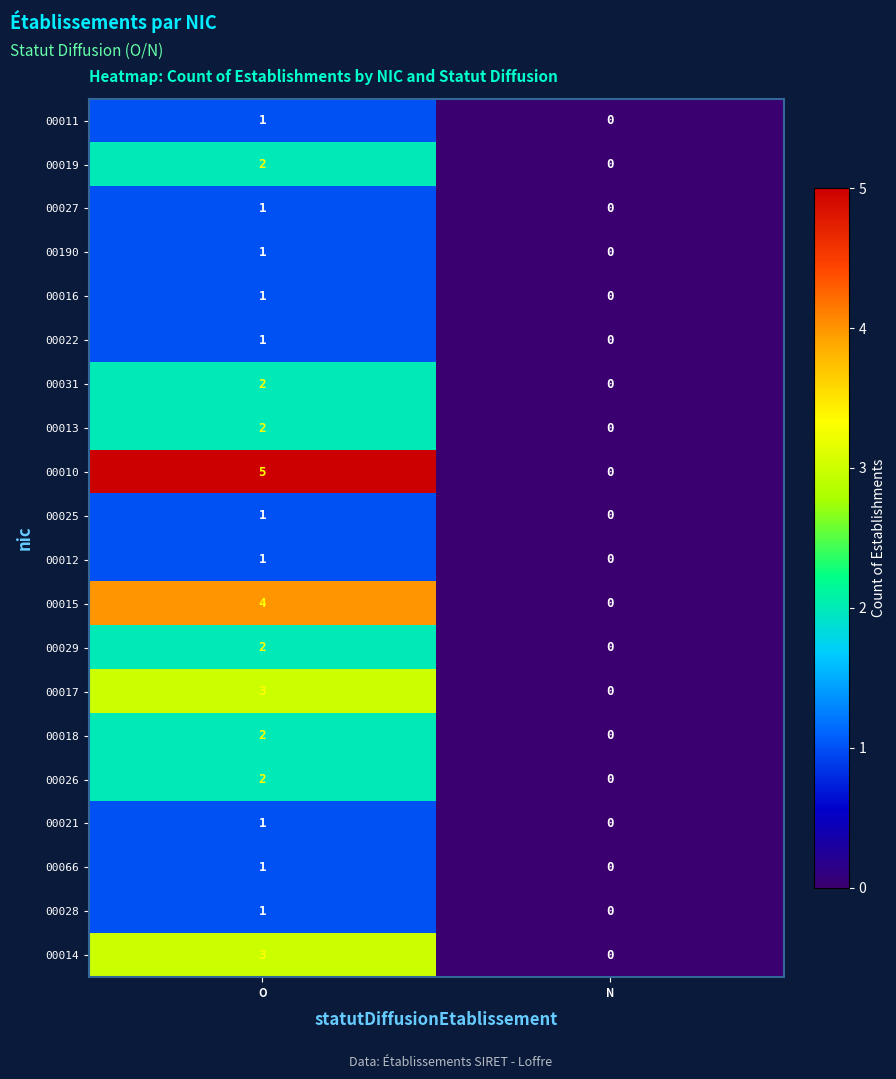

Count the number of data series in this chart.

20